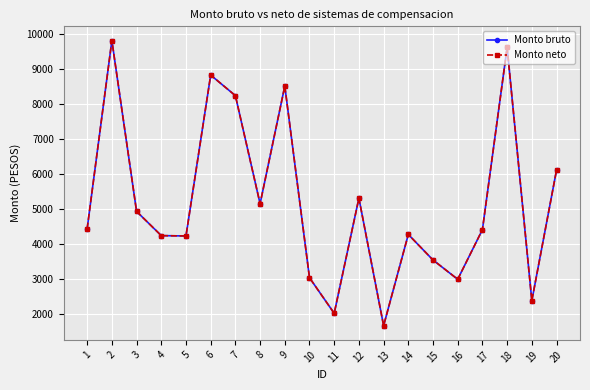

Is this an area chart (filled region under the line)?

No